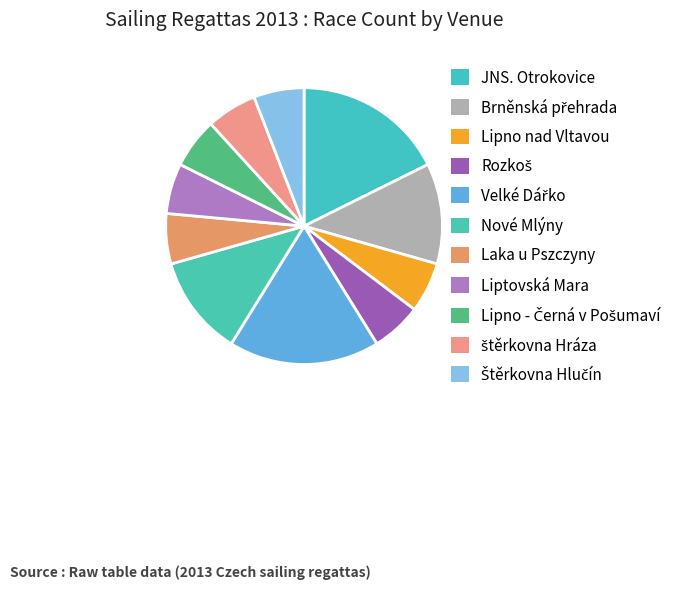

What is the largest slice in the pie chart?

JNS. Otrokovice